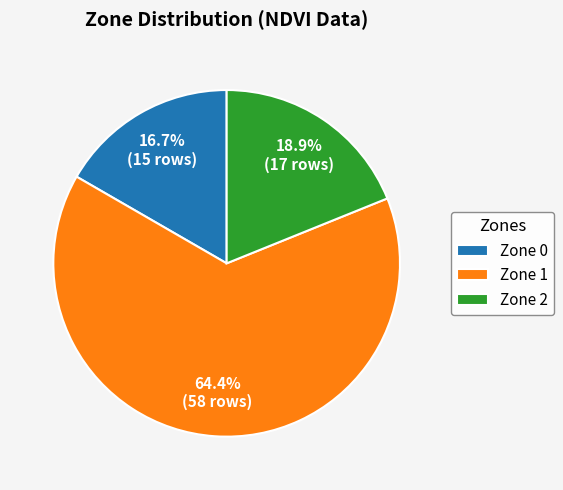

Is it true that Zone 1 is 72% of the pie?

False